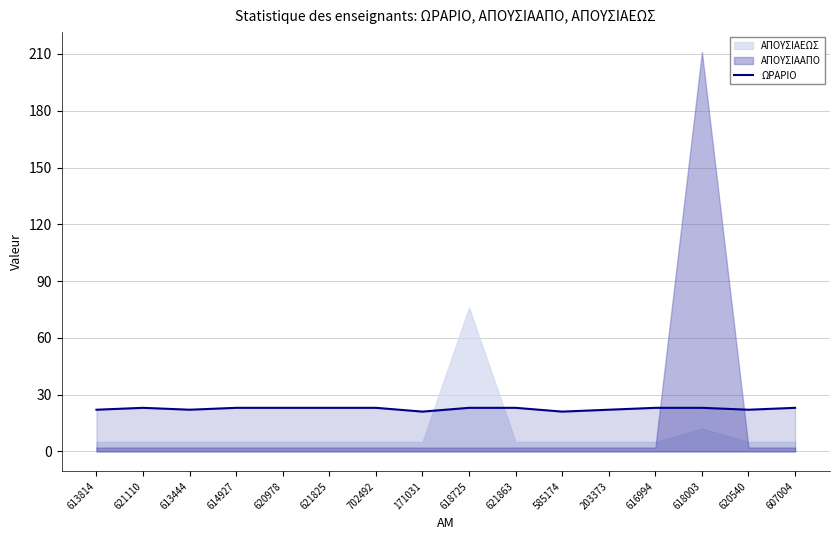

How many points are higher than both their immediate neighbors (excluding endpoints)?

1